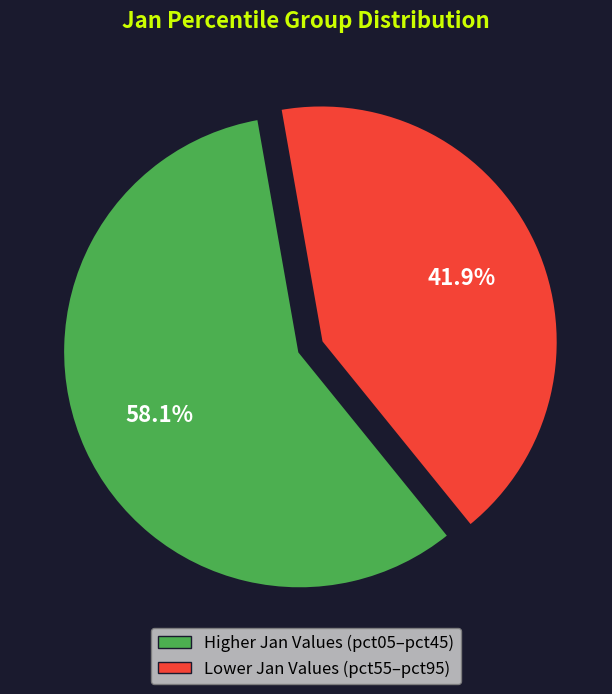

How many segments does this pie chart have?

2